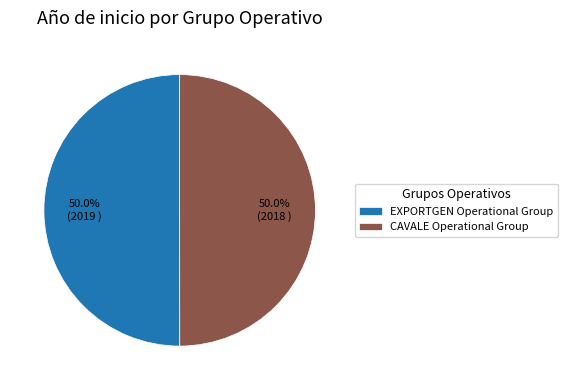

Do EXPORTGEN Operational Group and CAVALE Operational Group together represent more than half of the pie?

Yes